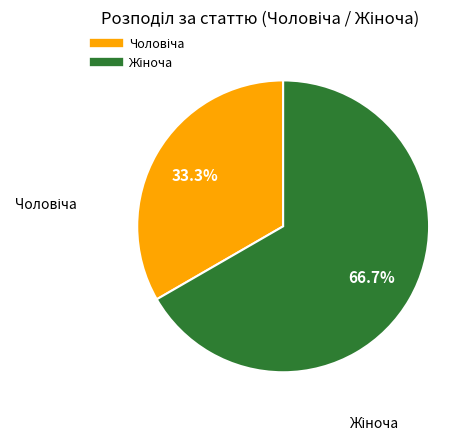

Is there any slice that represents more than half of the pie?

Yes